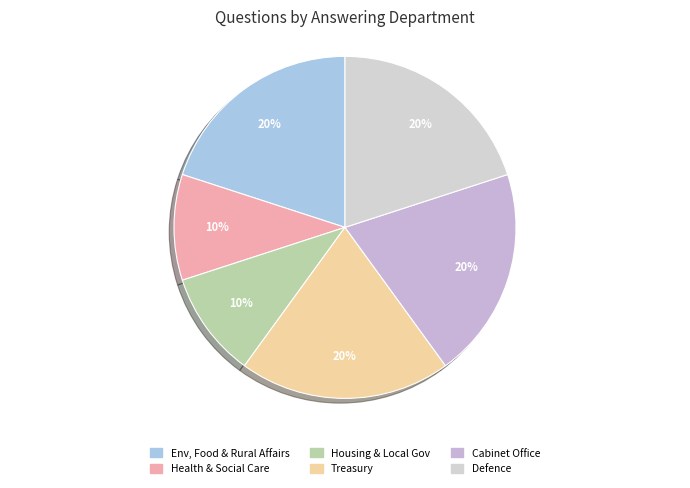

What is the largest slice in the pie chart?

Environment, Food and Rural Affairs